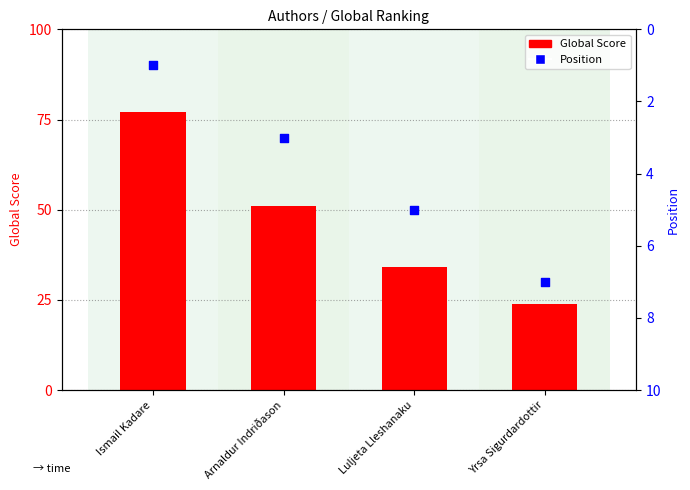

Which series reaches the maximum Y coordinate?

Global Score